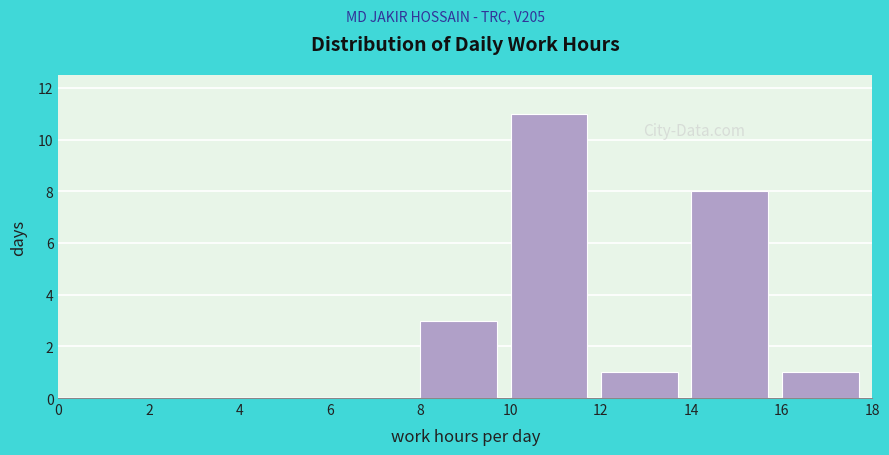

Reading left to right, list every bar in this chart as the range it spans on the x-axis followed by its height. The values are not printed on the chart, so give them approximately, as read against the axis.

0 to 2: 0
2 to 4: 0
4 to 6: 0
6 to 8: 0
8 to 10: 3
10 to 12: 11
12 to 14: 1
14 to 16: 8
16 to 18: 1